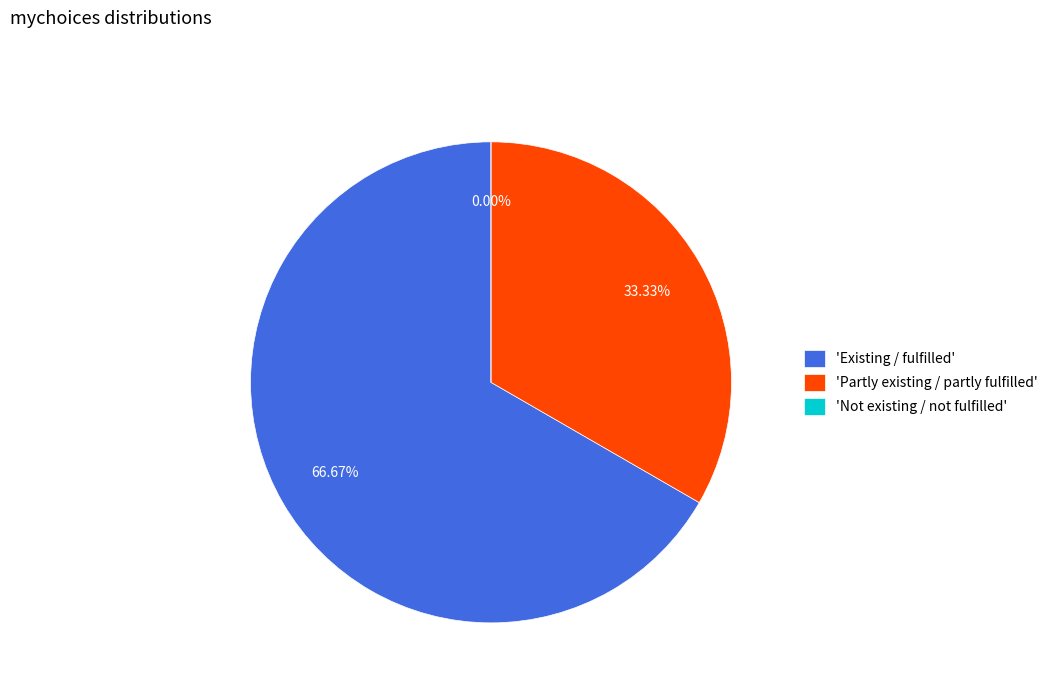

What portion of the pie excludes Partly existing / partly fulfilled?

66.7%